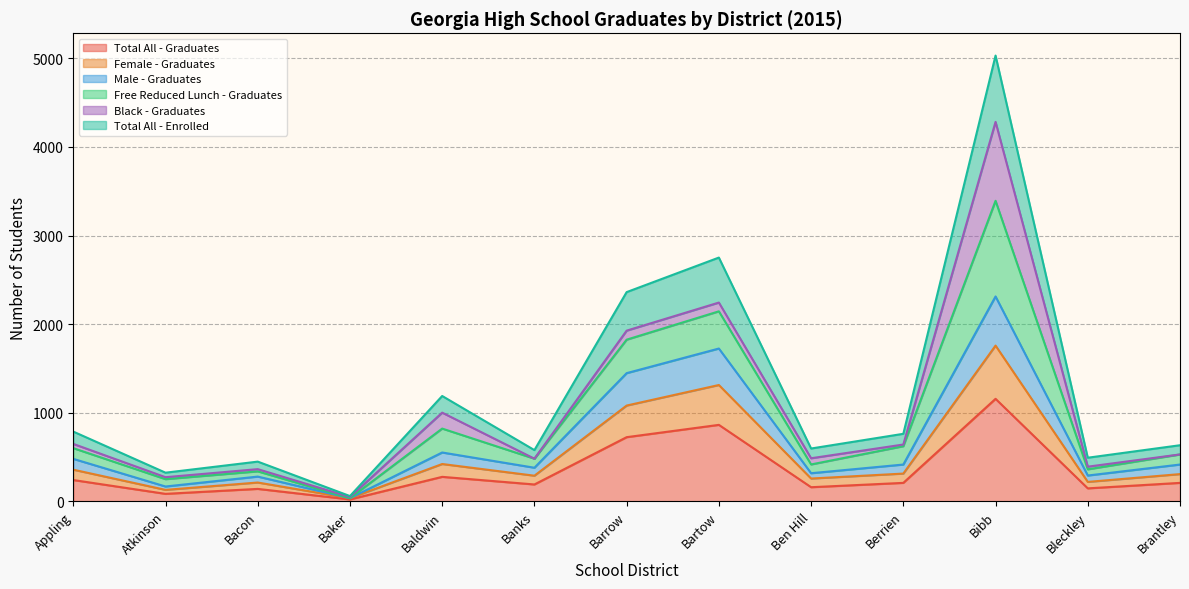

How many interior local peaks does the Free Reduced Lunch - Graduates series have?

4